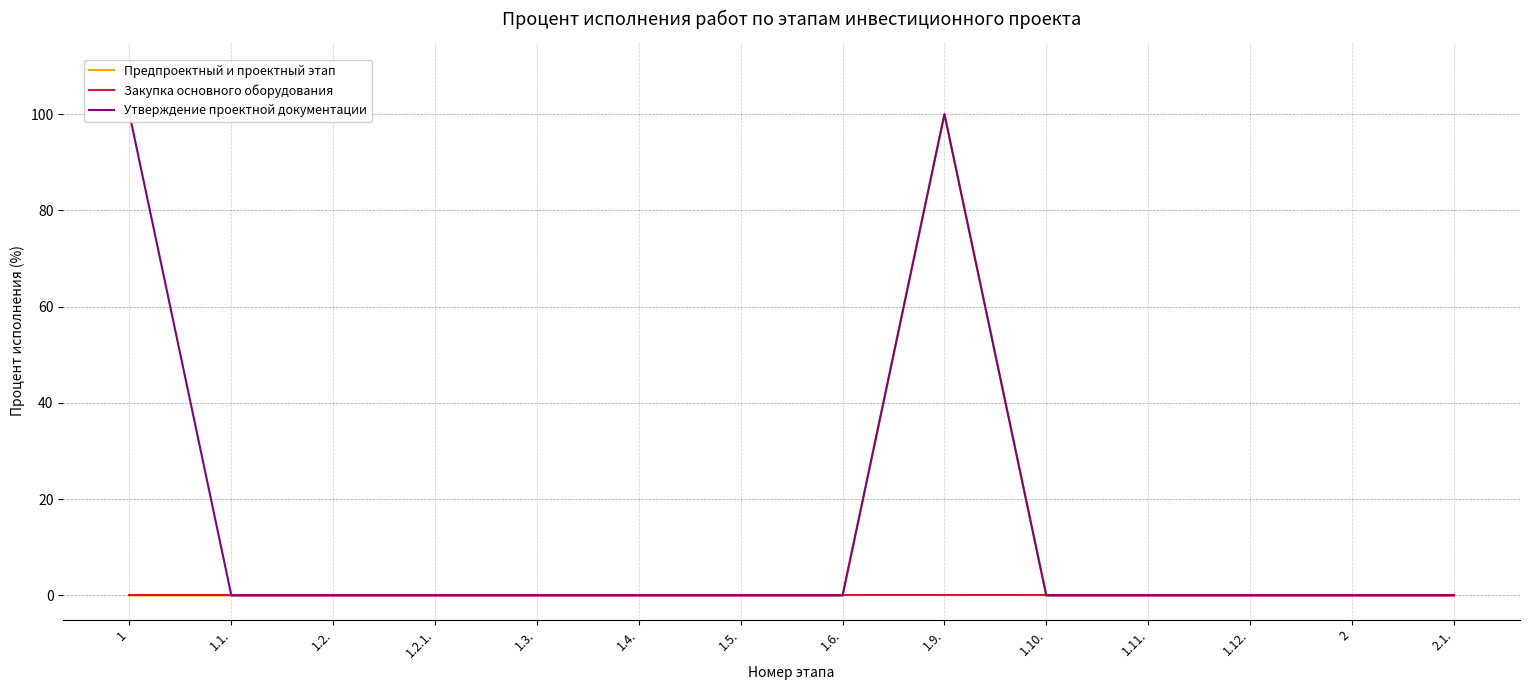

Reading right to left, transcribe all the data shown in this chart.

Предпроектный и проектный этап: 0	0	0	0	0	100	0	0	0	0	0	0	0	0
Закупка основного оборудования: 0	0	0	0	0	0	0	0	0	0	0	0	0	0
Утверждение проектной документации: 0	0	0	0	0	100	0	0	0	0	0	0	0	100